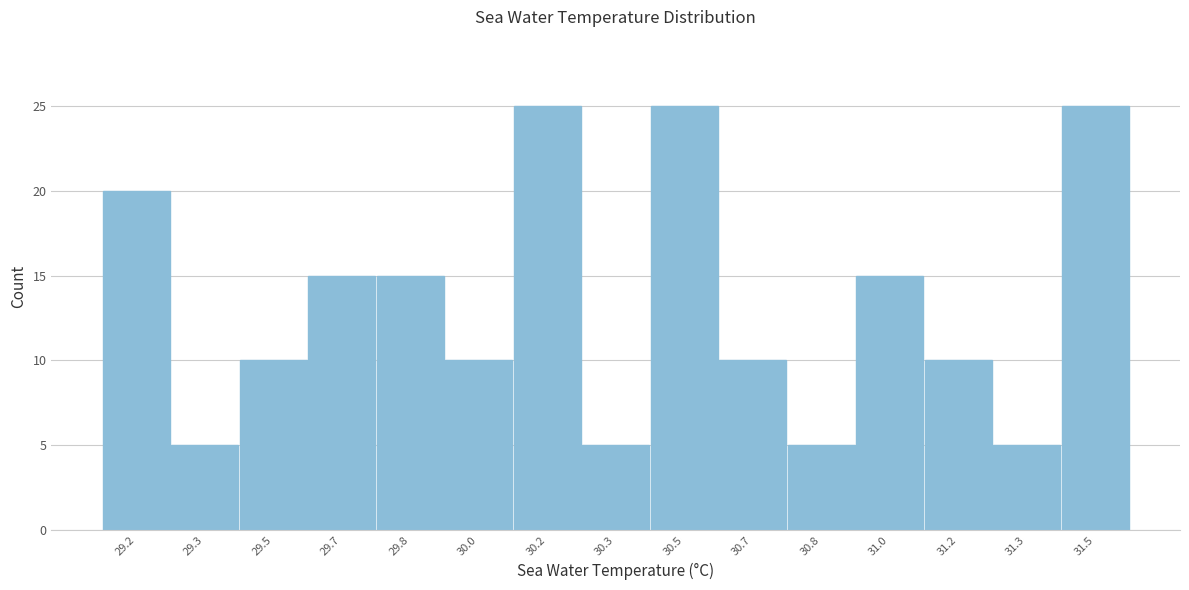

Reading right to left, what are all the values shown in this chart?

31.5=25	31.3=5	31.2=10	31.0=15	30.8=5	30.7=10	30.5=25	30.3=5	30.2=25	30.0=10	29.8=15	29.7=15	29.5=10	29.3=5	29.2=20